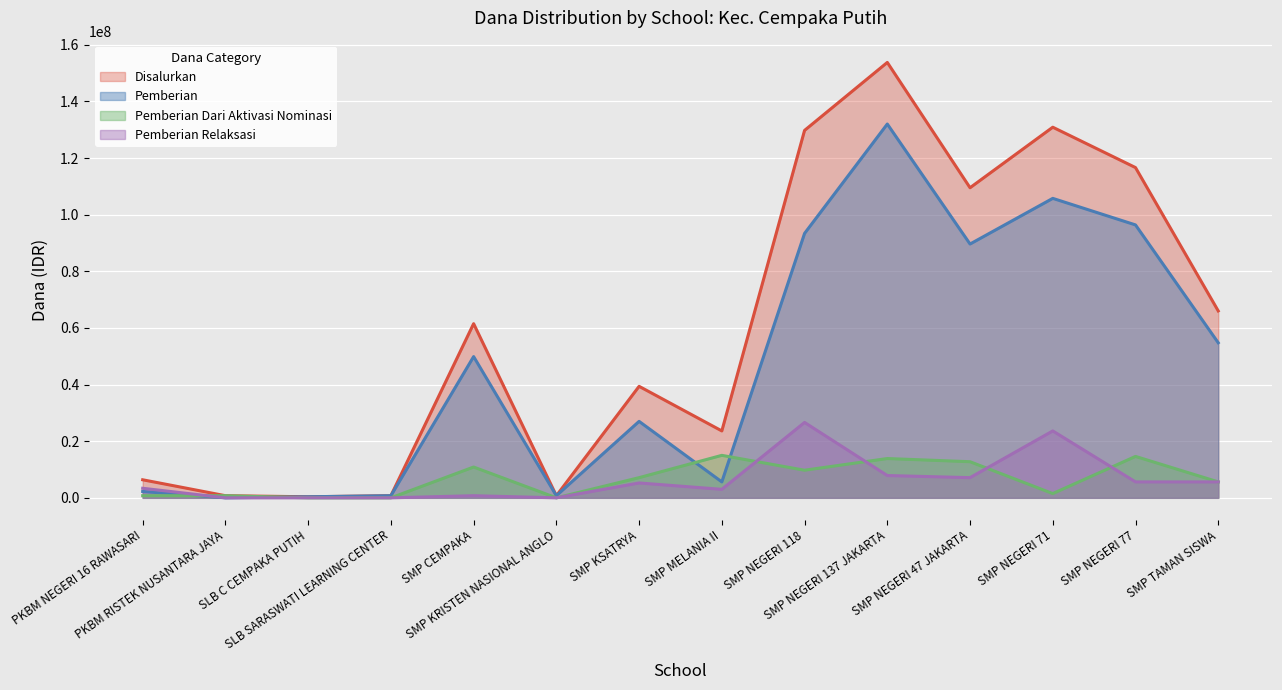

At which category is the sum across all series the highest?

SMP NEGERI 137 JAKARTA